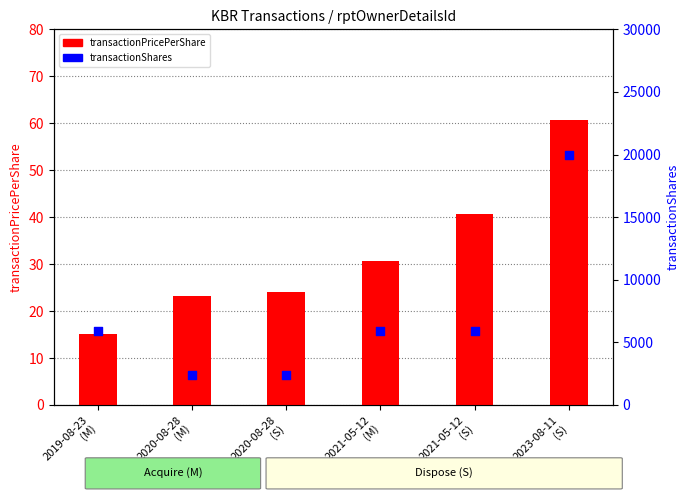

Which series contains the highest Y value?

transactionShares